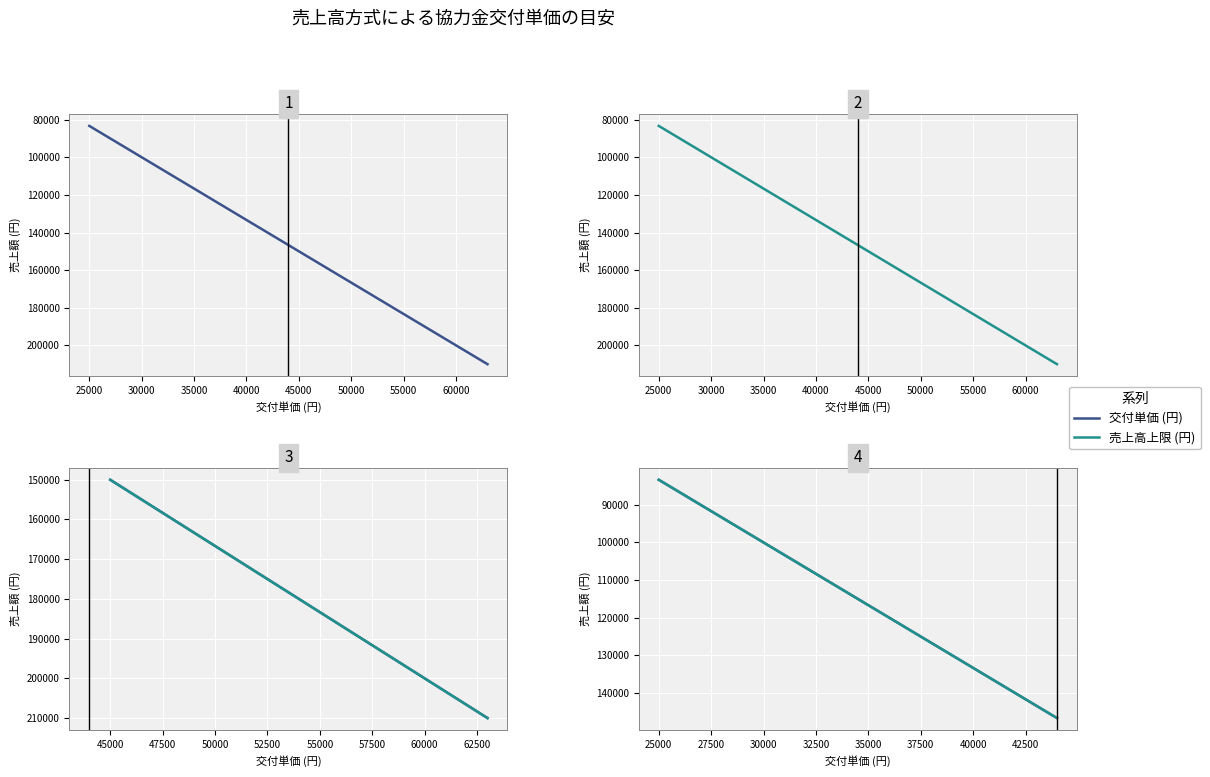

Count the number of categories in the chart.

20